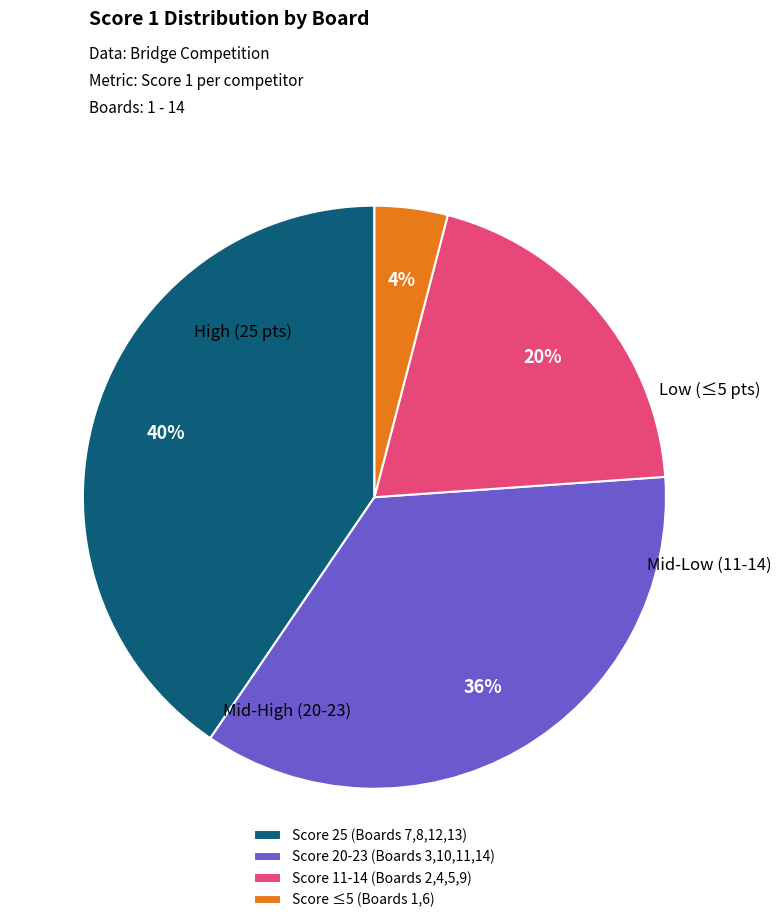

What is the ratio of the value at Score 20-23 (Boards 3,10,11,14) to the value at Score 25 (Boards 7,8,12,13)?

0.9